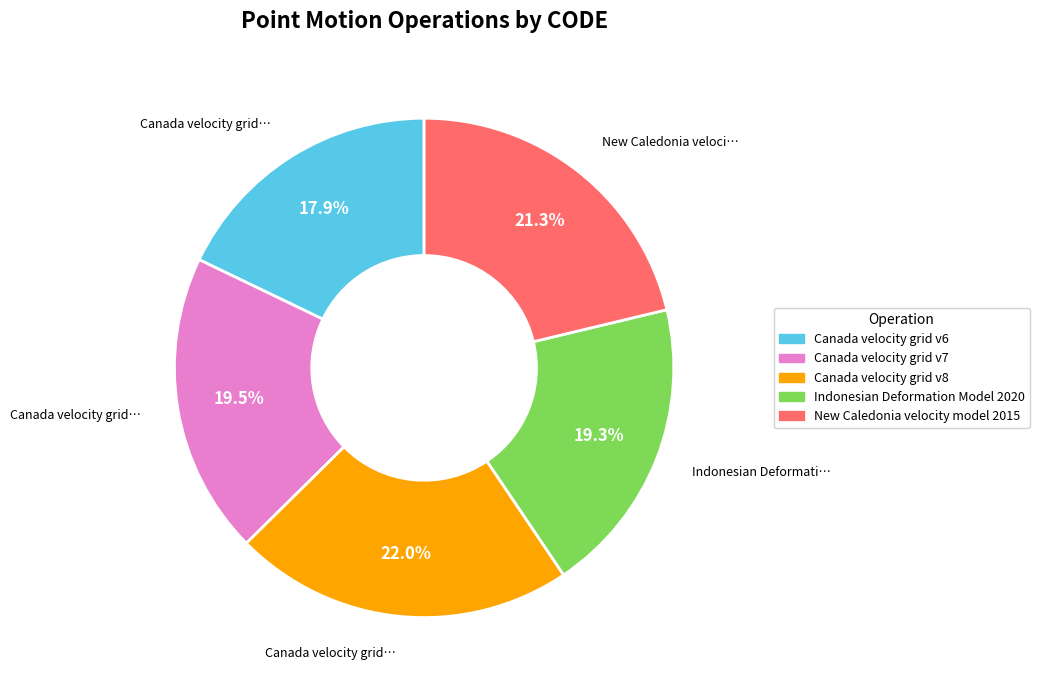

Which category has the biggest portion of the pie?

Canada velocity grid v8